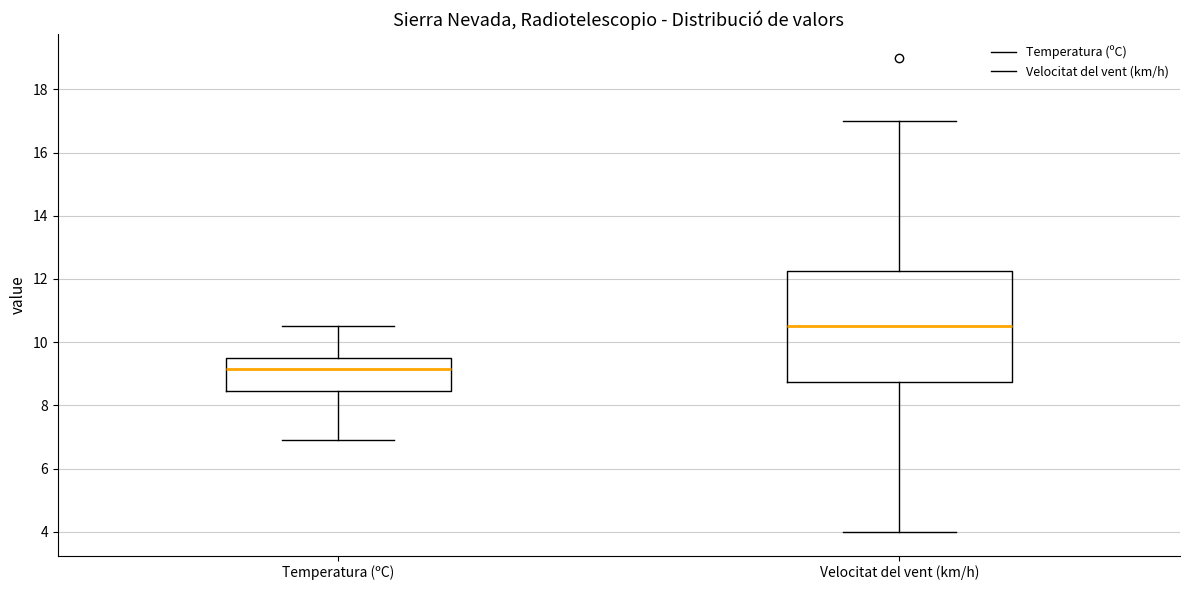

Reading left to right, transcribe this box plot: for each box, give where its median line is, the range the box spans, and where its two whiskers end, as read against the y-axis. The values are not printed on the chart, so give them approximately, as read against the axis.

Temperatura (ºC): median 9.2, box 8.4 to 9.6, whiskers 7.0 to 10.6
Velocitat del vent (km/h): median 10.6, box 8.8 to 12.2, whiskers 4.0 to 17.0